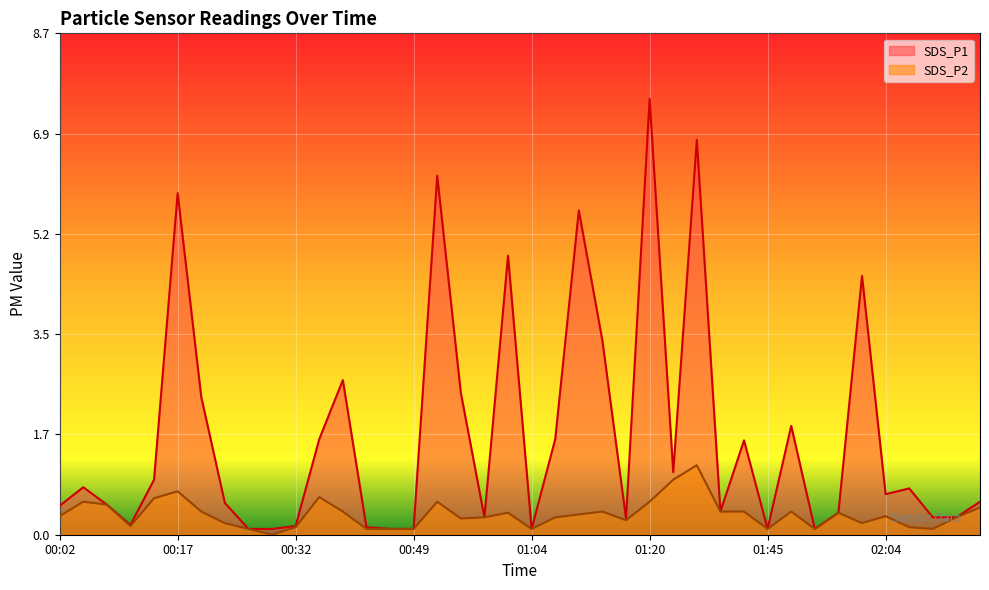

The value of SDS_P2 at 02:10 is 0.1. True or false?

True